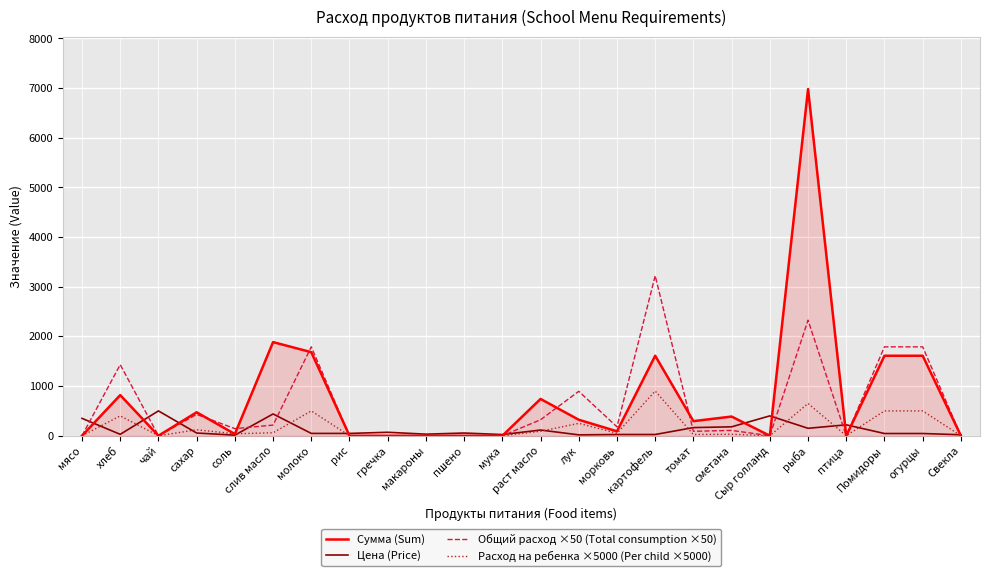

What is the approximate value of Сумма (Sum) at морковь?

89.5